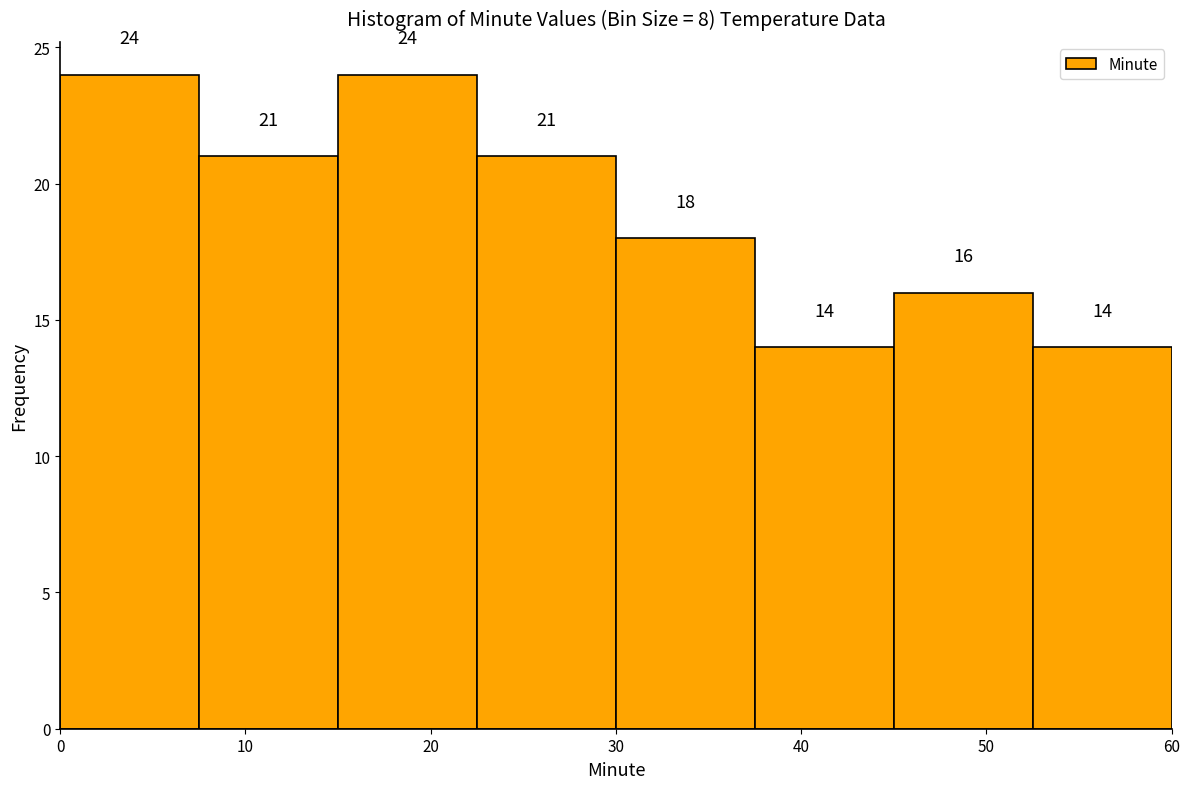

What is the height of the bar covering 30.0 to 37.5 on the x-axis? The bar edges are not printed on the chart, so give them approximately, as read against the axis.

18